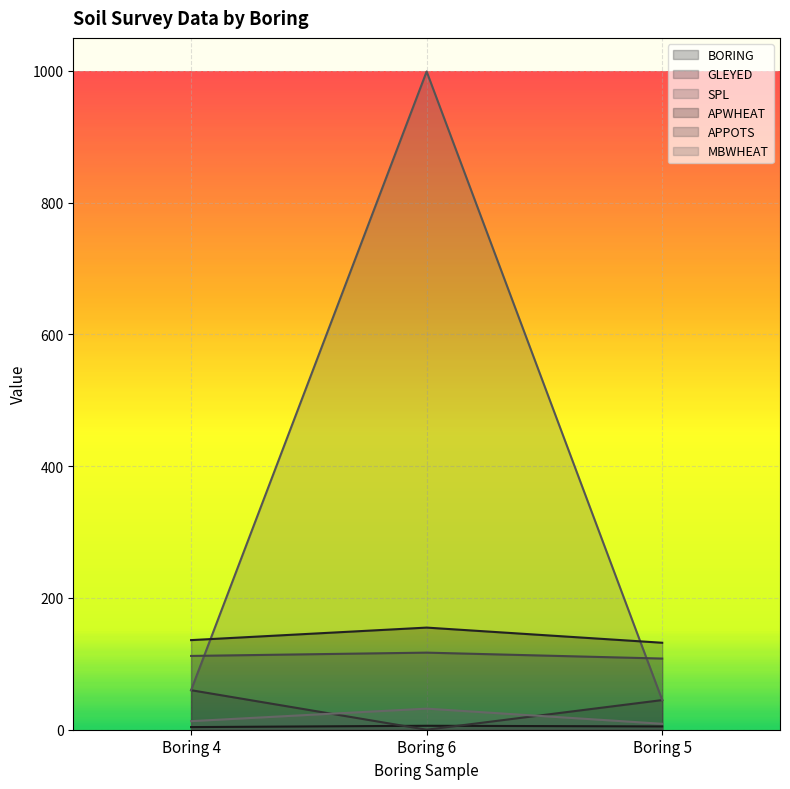

How many data points in GLEYED are less than 45?

1